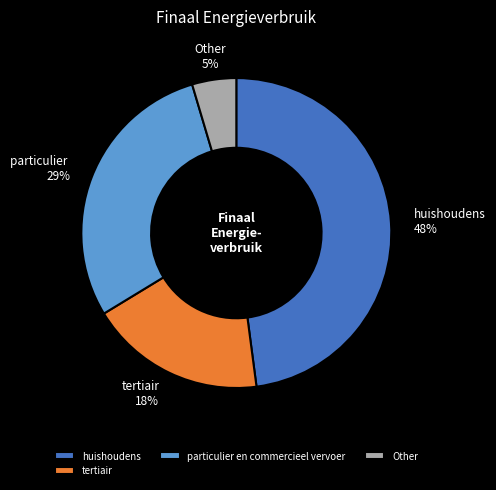

Between huishoudens and particulier en commercieel vervoer, which is larger?

huishoudens